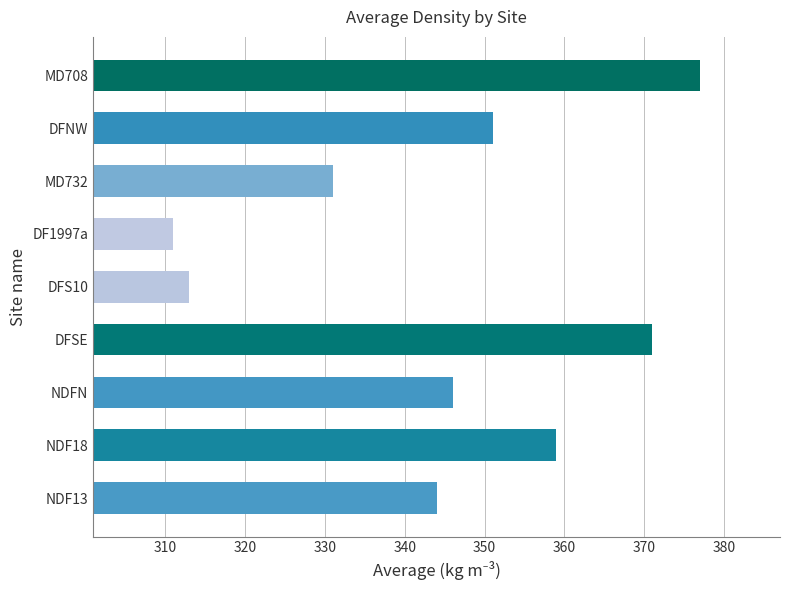

Rank the categories by value from lowest to highest.

DF1997a, DFS10, MD732, NDF13, NDFN, DFNW, NDF18, DFSE, MD708